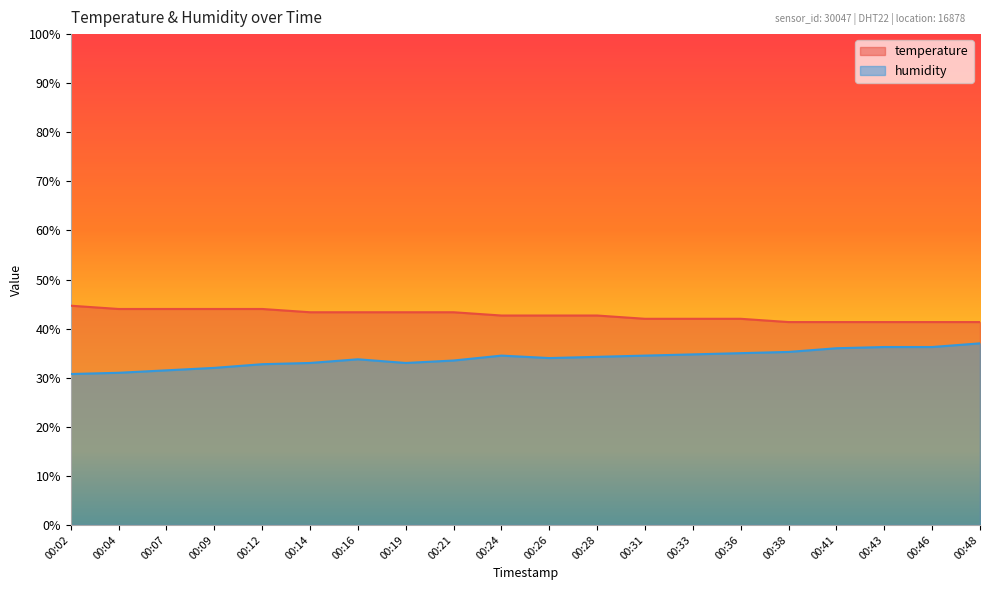

True or false: humidity and temperature intersect in this chart.

False